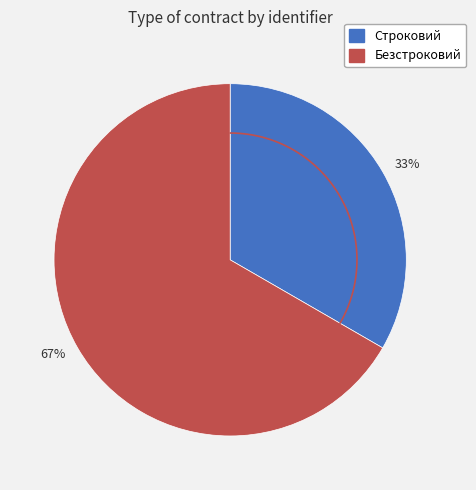

Rank the categories by value from lowest to highest.

Строковий, Безстроковий